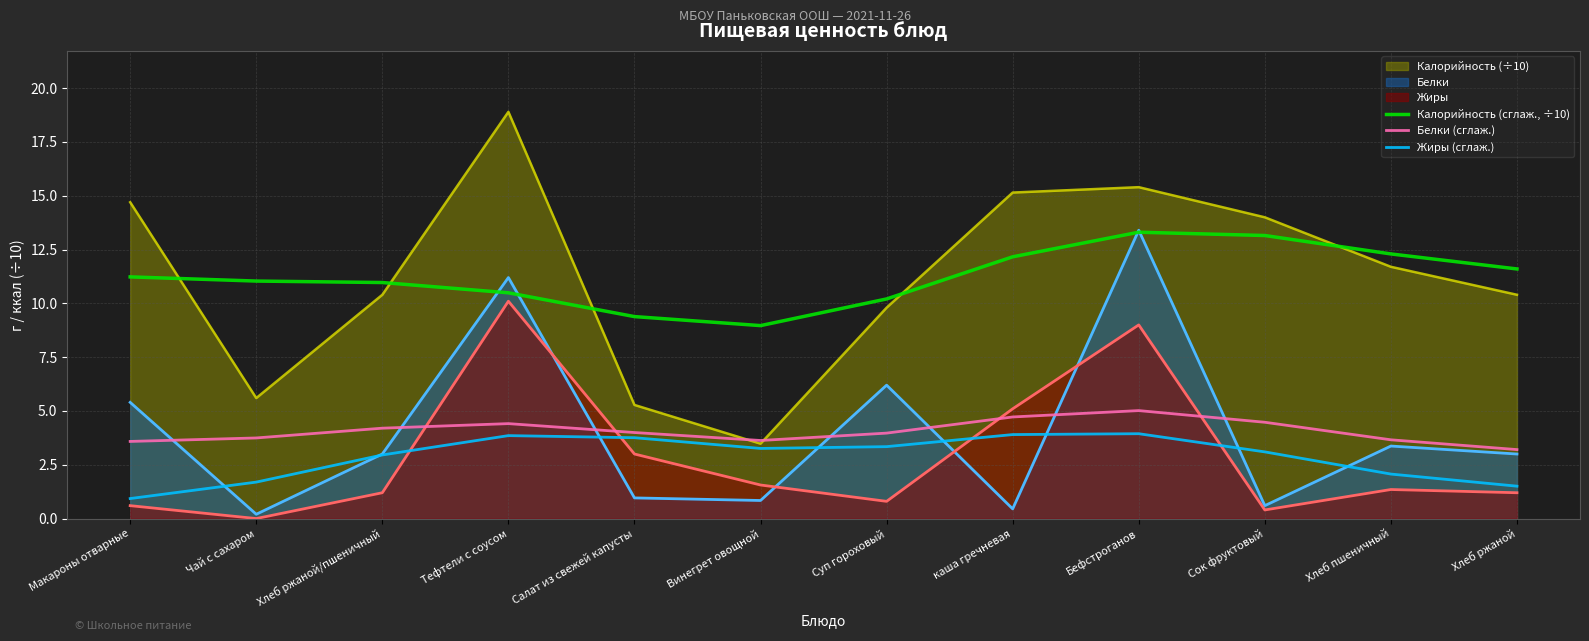

What is the maximum value shown in the chart?

18.9